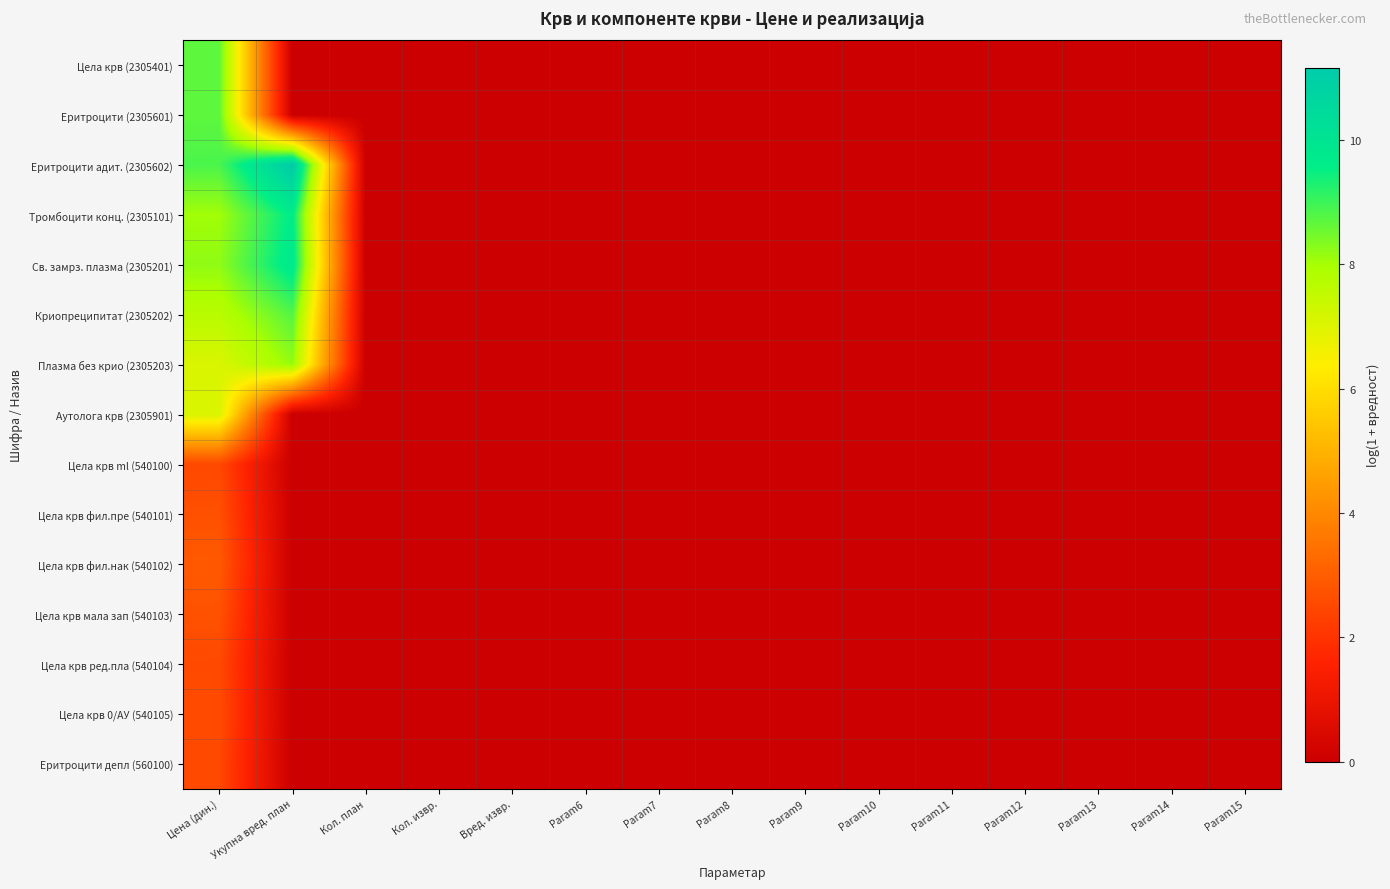

Reading left to right, list all the values displayed in this chart.

Цела крв (2305401): Цена (дин.)=8.7	Укупна вред. план=0.0	Кол. план=0.0	Кол. извр.=0.0	Вред. извр.=0.0	Param6=0.0	Param7=0.0	Param8=0.0	Param9=0.0	Param10=0.0	Param11=0.0	Param12=0.0	Param13=0.0	Param14=0.0	Param15=0.0
Еритроцити (2305601): Цена (дин.)=8.7	Укупна вред. план=0.0	Кол. план=0.0	Кол. извр.=0.0	Вред. извр.=0.0	Param6=0.0	Param7=0.0	Param8=0.0	Param9=0.0	Param10=0.0	Param11=0.0	Param12=0.0	Param13=0.0	Param14=0.0	Param15=0.0
Еритроцити адит. (2305602): Цена (дин.)=8.9	Укупна вред. план=11.2	Кол. план=0.0	Кол. извр.=0.0	Вред. извр.=0.0	Param6=0.0	Param7=0.0	Param8=0.0	Param9=0.0	Param10=0.0	Param11=0.0	Param12=0.0	Param13=0.0	Param14=0.0	Param15=0.0
Тромбоцити конц. (2305101): Цена (дин.)=8.0	Укупна вред. план=9.7	Кол. план=0.0	Кол. извр.=0.0	Вред. извр.=0.0	Param6=0.0	Param7=0.0	Param8=0.0	Param9=0.0	Param10=0.0	Param11=0.0	Param12=0.0	Param13=0.0	Param14=0.0	Param15=0.0
Св. замрз. плазма (2305201): Цена (дин.)=8.2	Укупна вред. план=9.8	Кол. план=0.0	Кол. извр.=0.0	Вред. извр.=0.0	Param6=0.0	Param7=0.0	Param8=0.0	Param9=0.0	Param10=0.0	Param11=0.0	Param12=0.0	Param13=0.0	Param14=0.0	Param15=0.0
Криопреципитат (2305202): Цена (дин.)=7.7	Укупна вред. план=8.8	Кол. план=0.0	Кол. извр.=0.0	Вред. извр.=0.0	Param6=0.0	Param7=0.0	Param8=0.0	Param9=0.0	Param10=0.0	Param11=0.0	Param12=0.0	Param13=0.0	Param14=0.0	Param15=0.0
Плазма без крио (2305203): Цена (дин.)=7.1	Укупна вред. план=8.2	Кол. план=0.0	Кол. извр.=0.0	Вред. извр.=0.0	Param6=0.0	Param7=0.0	Param8=0.0	Param9=0.0	Param10=0.0	Param11=0.0	Param12=0.0	Param13=0.0	Param14=0.0	Param15=0.0
Аутолога крв (2305901): Цена (дин.)=7.1	Укупна вред. план=0.0	Кол. план=0.0	Кол. извр.=0.0	Вред. извр.=0.0	Param6=0.0	Param7=0.0	Param8=0.0	Param9=0.0	Param10=0.0	Param11=0.0	Param12=0.0	Param13=0.0	Param14=0.0	Param15=0.0
Цела крв ml (540100): Цена (дин.)=2.5	Укупна вред. план=0.0	Кол. план=0.0	Кол. извр.=0.0	Вред. извр.=0.0	Param6=0.0	Param7=0.0	Param8=0.0	Param9=0.0	Param10=0.0	Param11=0.0	Param12=0.0	Param13=0.0	Param14=0.0	Param15=0.0
Цела крв фил.пре (540101): Цена (дин.)=2.7	Укупна вред. план=0.0	Кол. план=0.0	Кол. извр.=0.0	Вред. извр.=0.0	Param6=0.0	Param7=0.0	Param8=0.0	Param9=0.0	Param10=0.0	Param11=0.0	Param12=0.0	Param13=0.0	Param14=0.0	Param15=0.0
Цела крв фил.нак (540102): Цена (дин.)=2.9	Укупна вред. план=0.0	Кол. план=0.0	Кол. извр.=0.0	Вред. извр.=0.0	Param6=0.0	Param7=0.0	Param8=0.0	Param9=0.0	Param10=0.0	Param11=0.0	Param12=0.0	Param13=0.0	Param14=0.0	Param15=0.0
Цела крв мала зап (540103): Цена (дин.)=2.7	Укупна вред. план=0.0	Кол. план=0.0	Кол. извр.=0.0	Вред. извр.=0.0	Param6=0.0	Param7=0.0	Param8=0.0	Param9=0.0	Param10=0.0	Param11=0.0	Param12=0.0	Param13=0.0	Param14=0.0	Param15=0.0
Цела крв ред.пла (540104): Цена (дин.)=2.5	Укупна вред. план=0.0	Кол. план=0.0	Кол. извр.=0.0	Вред. извр.=0.0	Param6=0.0	Param7=0.0	Param8=0.0	Param9=0.0	Param10=0.0	Param11=0.0	Param12=0.0	Param13=0.0	Param14=0.0	Param15=0.0
Цела крв 0/АУ (540105): Цена (дин.)=2.6	Укупна вред. план=0.0	Кол. план=0.0	Кол. извр.=0.0	Вред. извр.=0.0	Param6=0.0	Param7=0.0	Param8=0.0	Param9=0.0	Param10=0.0	Param11=0.0	Param12=0.0	Param13=0.0	Param14=0.0	Param15=0.0
Еритроцити депл (560100): Цена (дин.)=2.5	Укупна вред. план=0.0	Кол. план=0.0	Кол. извр.=0.0	Вред. извр.=0.0	Param6=0.0	Param7=0.0	Param8=0.0	Param9=0.0	Param10=0.0	Param11=0.0	Param12=0.0	Param13=0.0	Param14=0.0	Param15=0.0